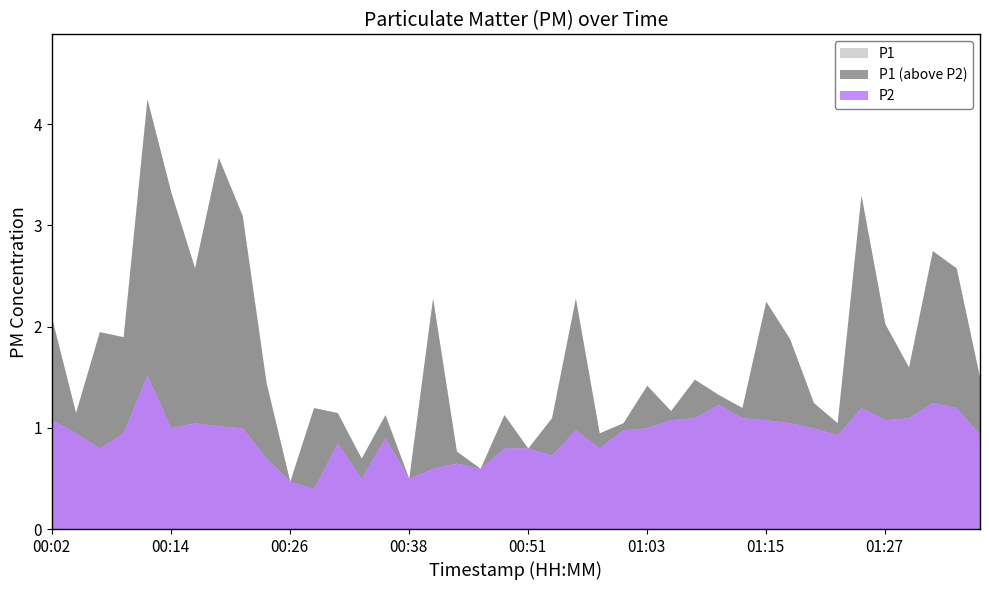

What is the sum of the P2 values at 00:02 and 01:17?

2.1